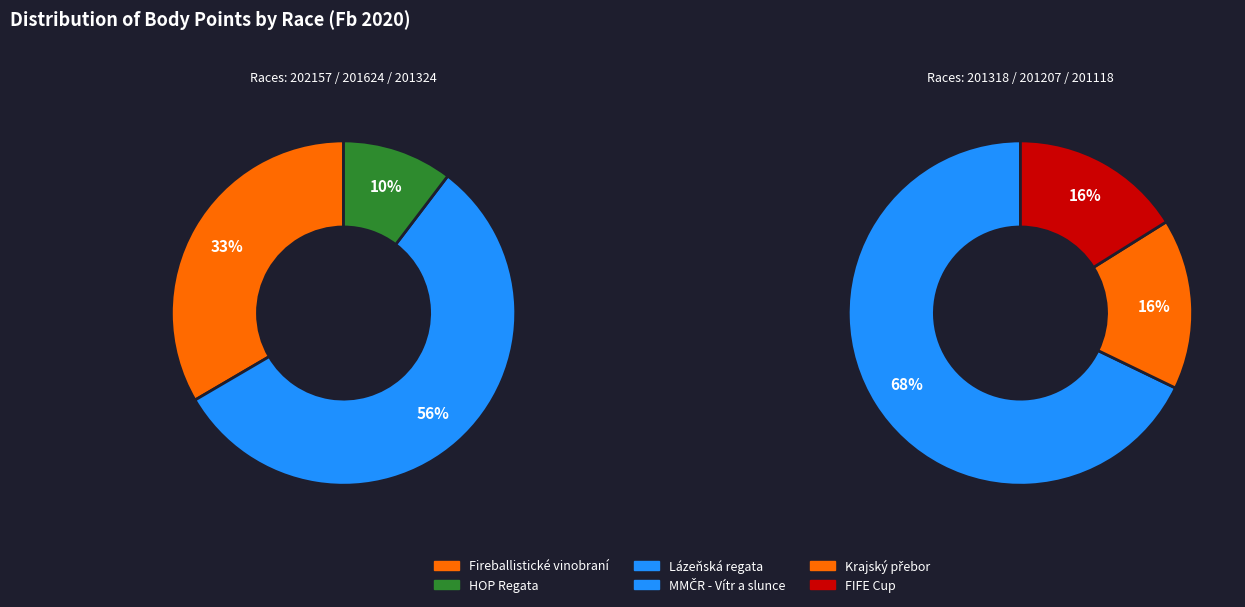

Is the sum of 201324 and 201207 greater than half?

No